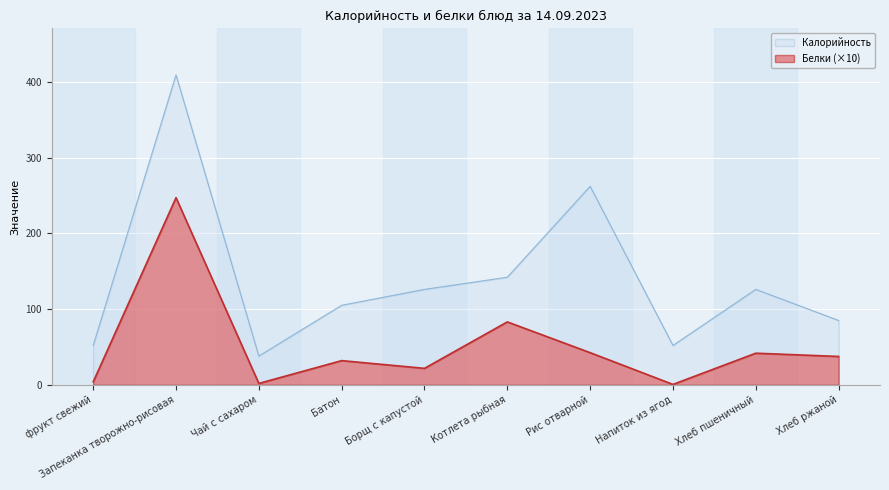

True or false: Белки and Калорийность cross at least once.

False